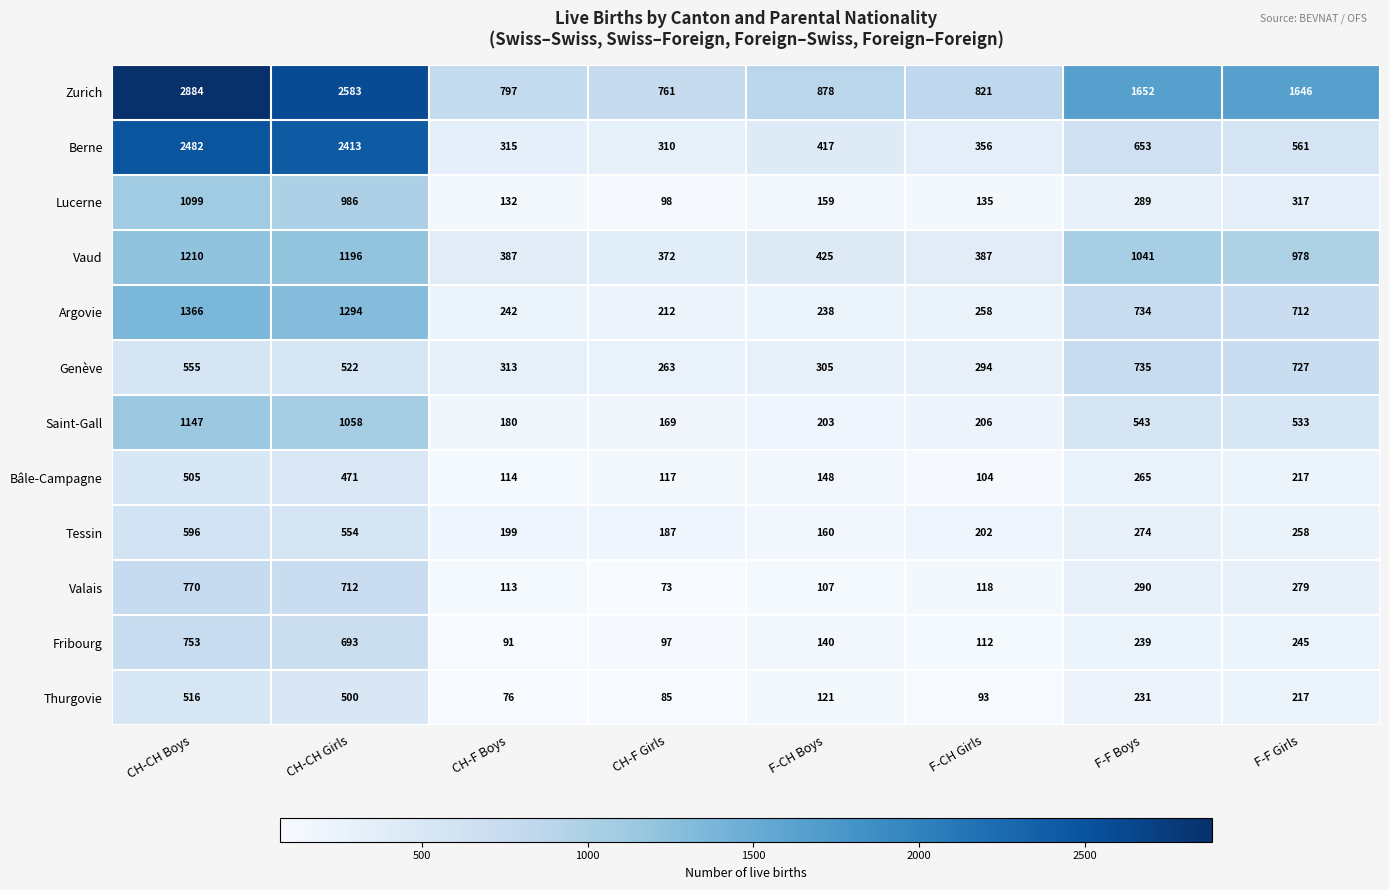

Where does the Lucerne series first go above 289?

CH-CH Boys